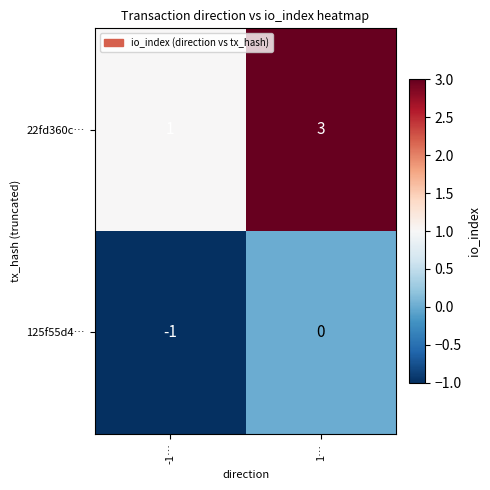

The value of 125f55d4… at 1… is 1. True or false?

False